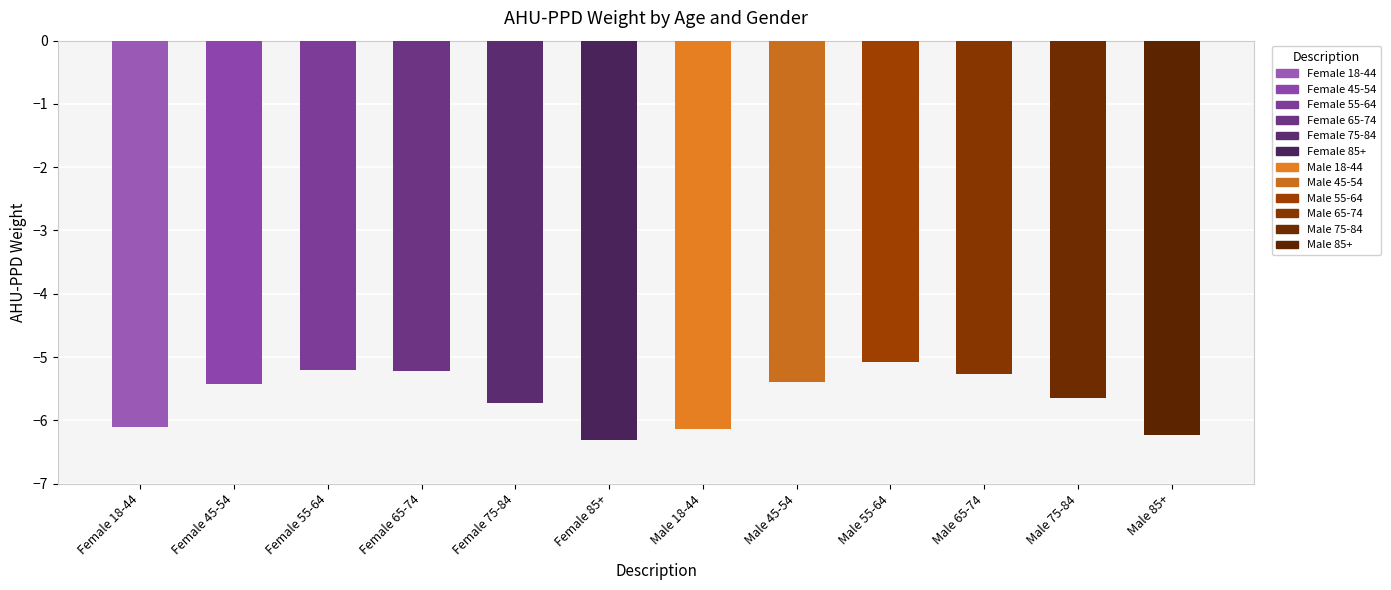

What position from the right is Male 18-44?

6